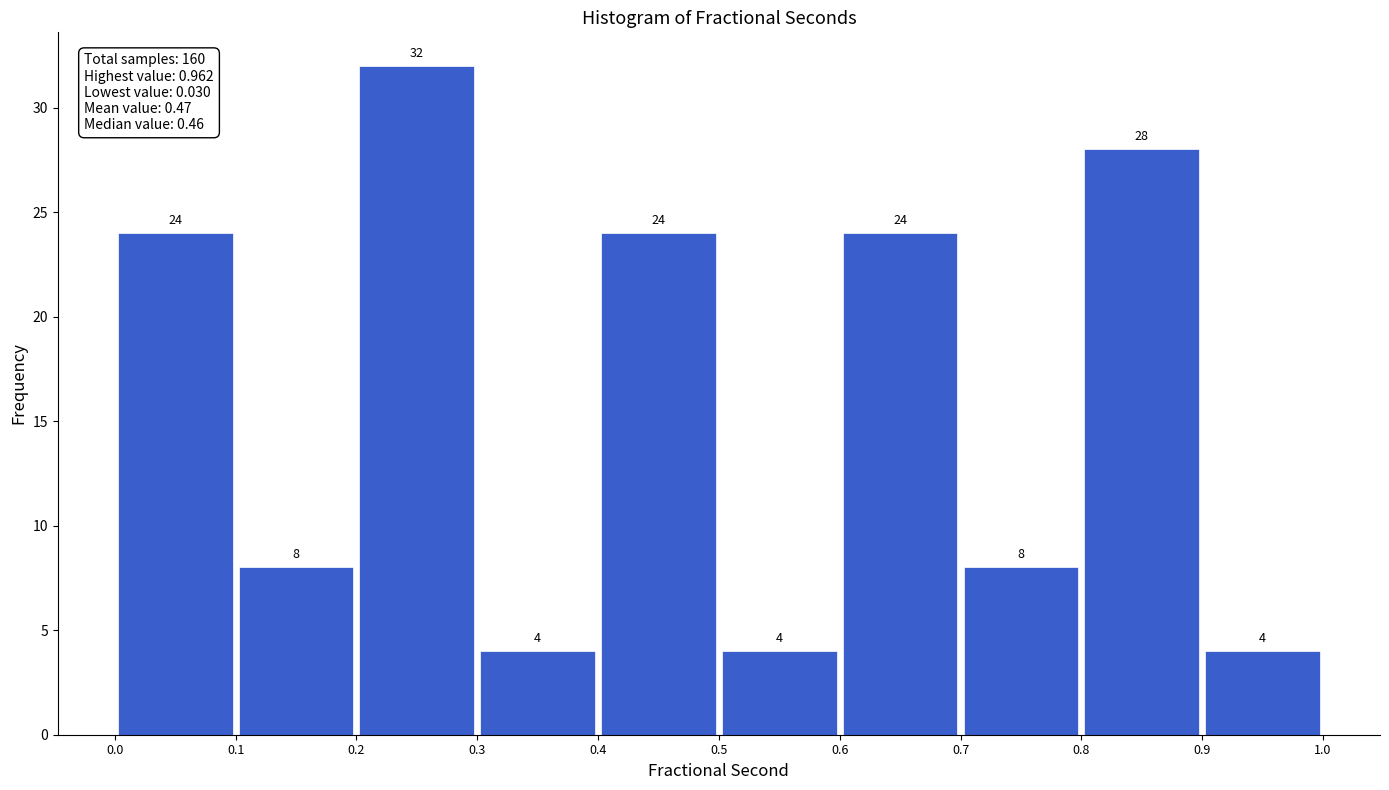

Reading left to right, transcribe this chart: for each bar, give the range it covers on the x-axis and its height.

0.0 to 0.1: 24
0.1 to 0.2: 8
0.2 to 0.3: 32
0.3 to 0.4: 4
0.4 to 0.5: 24
0.5 to 0.6: 4
0.6 to 0.7: 24
0.7 to 0.8: 8
0.8 to 0.9: 28
0.9 to 1.0: 4